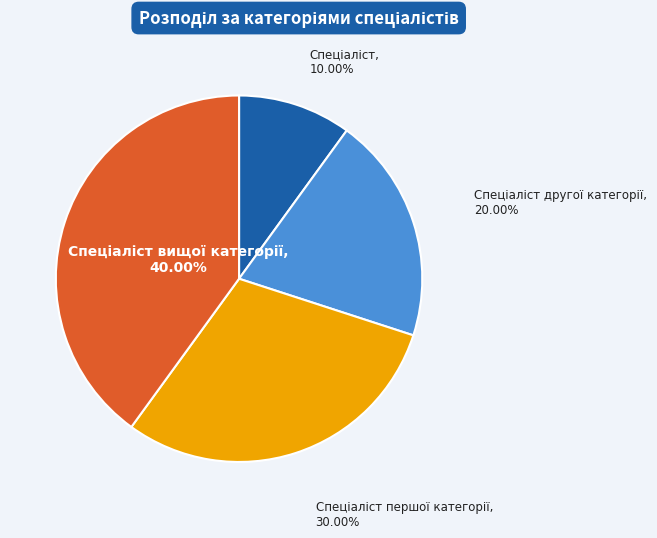

Is there a majority slice in this chart?

No